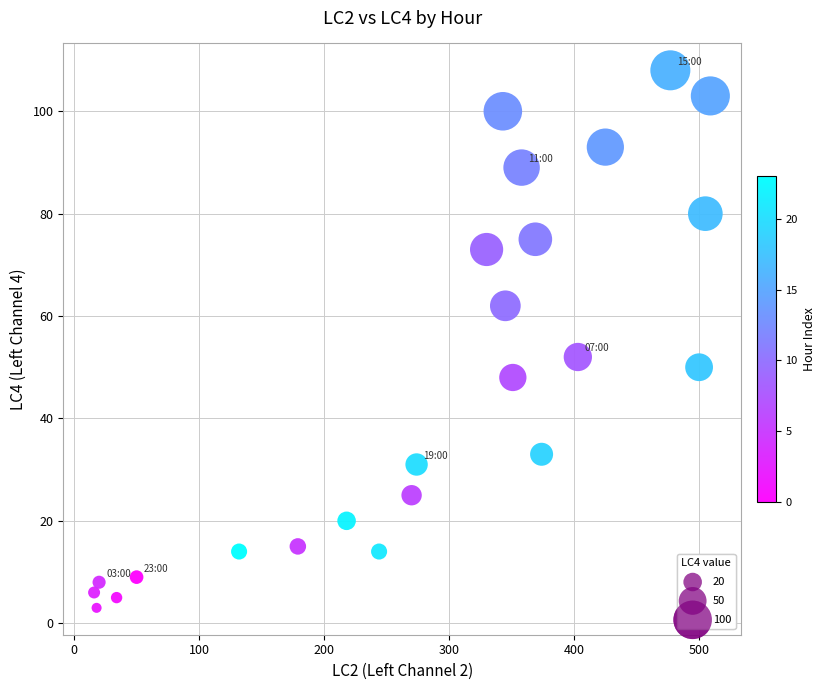

What is the range of Y values (max minus min)?

105